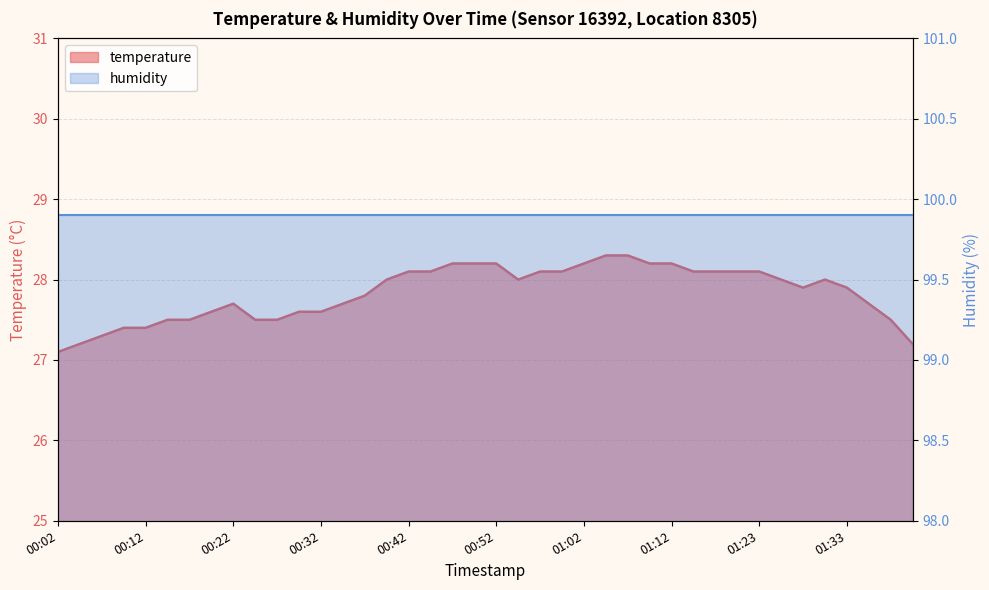

The value at 00:45 is 28.1. True or false?

True